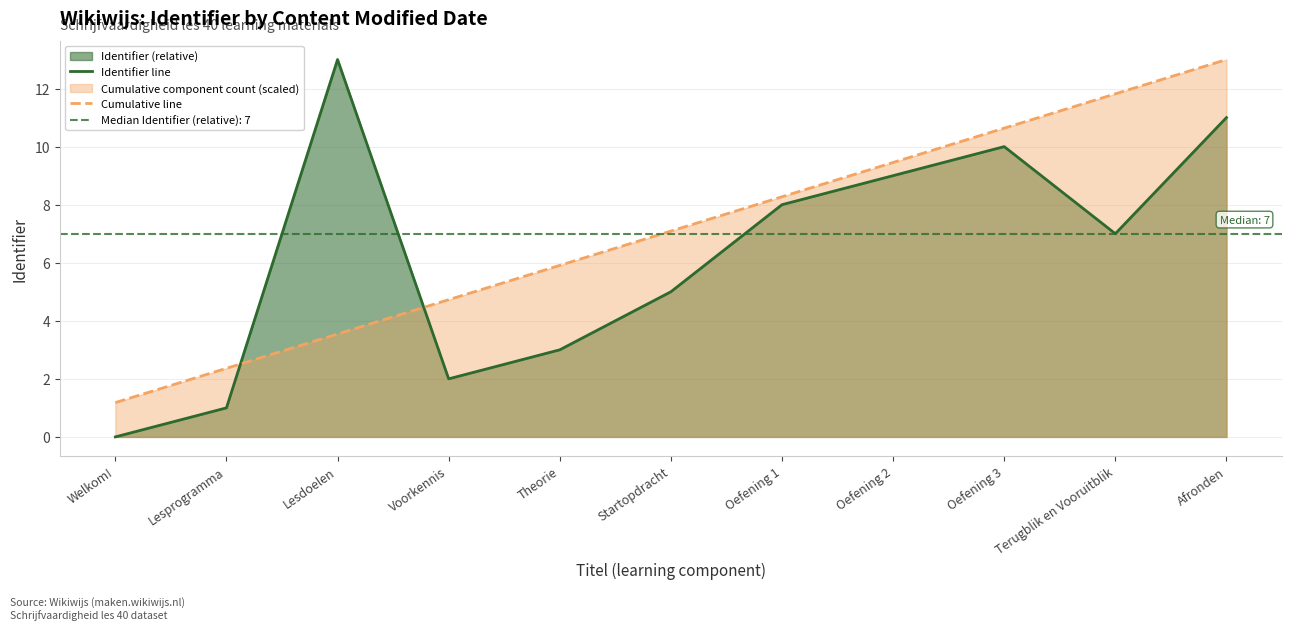

What is the average value of the Cumulative line series?

7.1